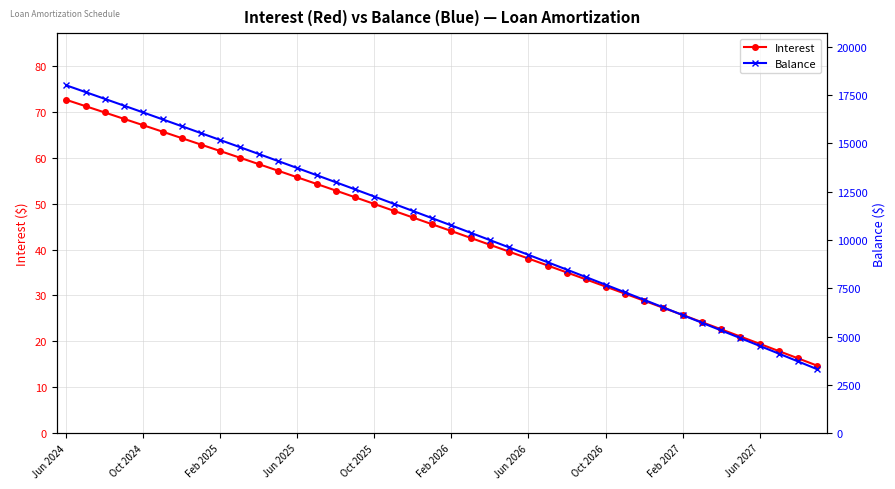

What is the minimum value for Interest?

14.7